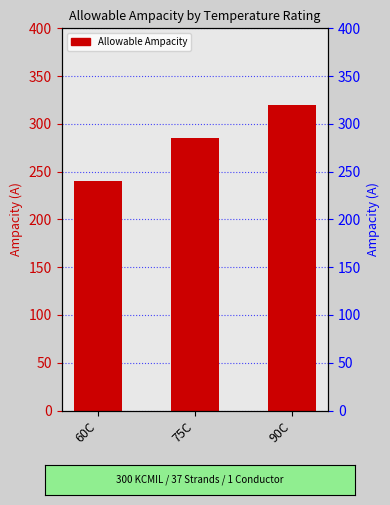

Count the values in the range 240 to 320.

3